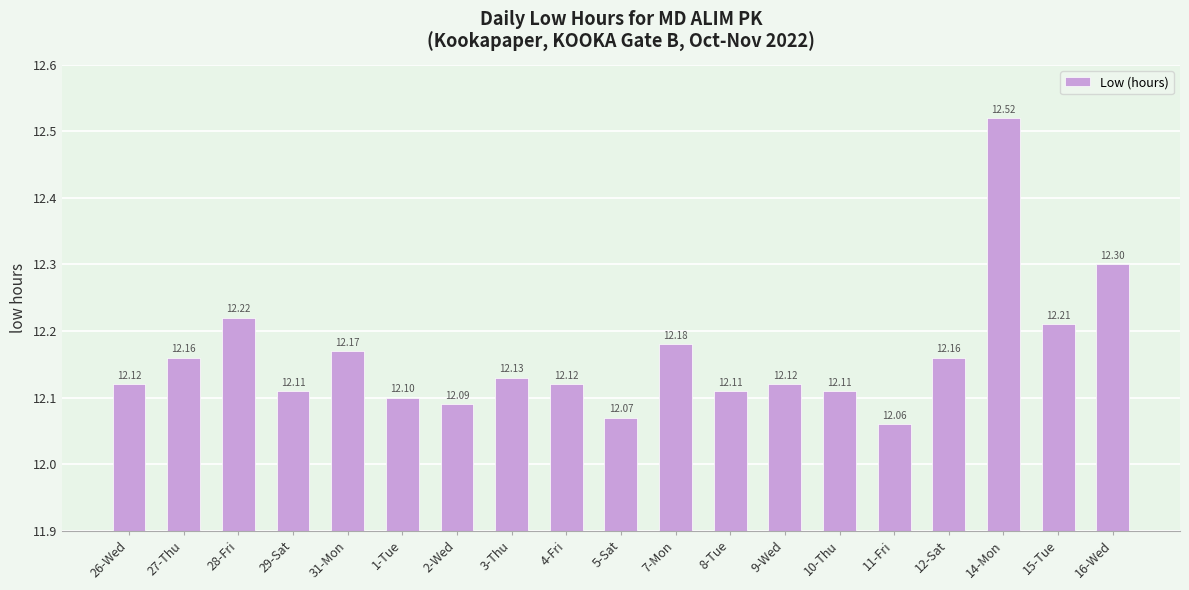

What is the change in value from 9-Wed to 14-Mon?

+0.4